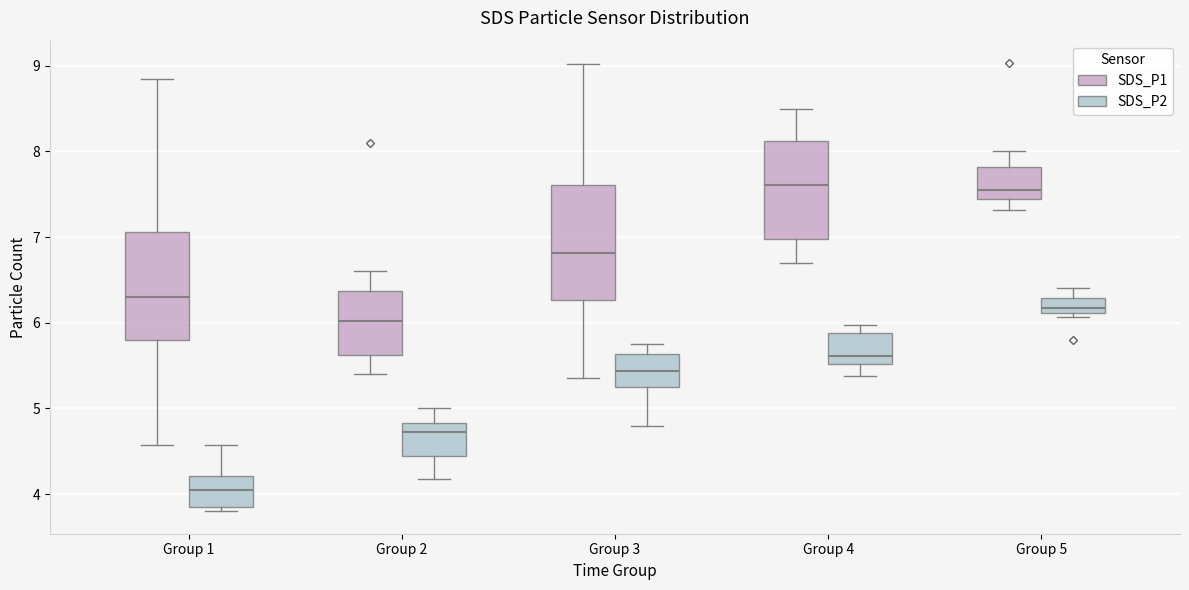

Where does the lower whisker of the box for Group 4 (SDS_P1) end on the y-axis? The values are not printed on the chart, so give them approximately, as read against the axis.

6.7